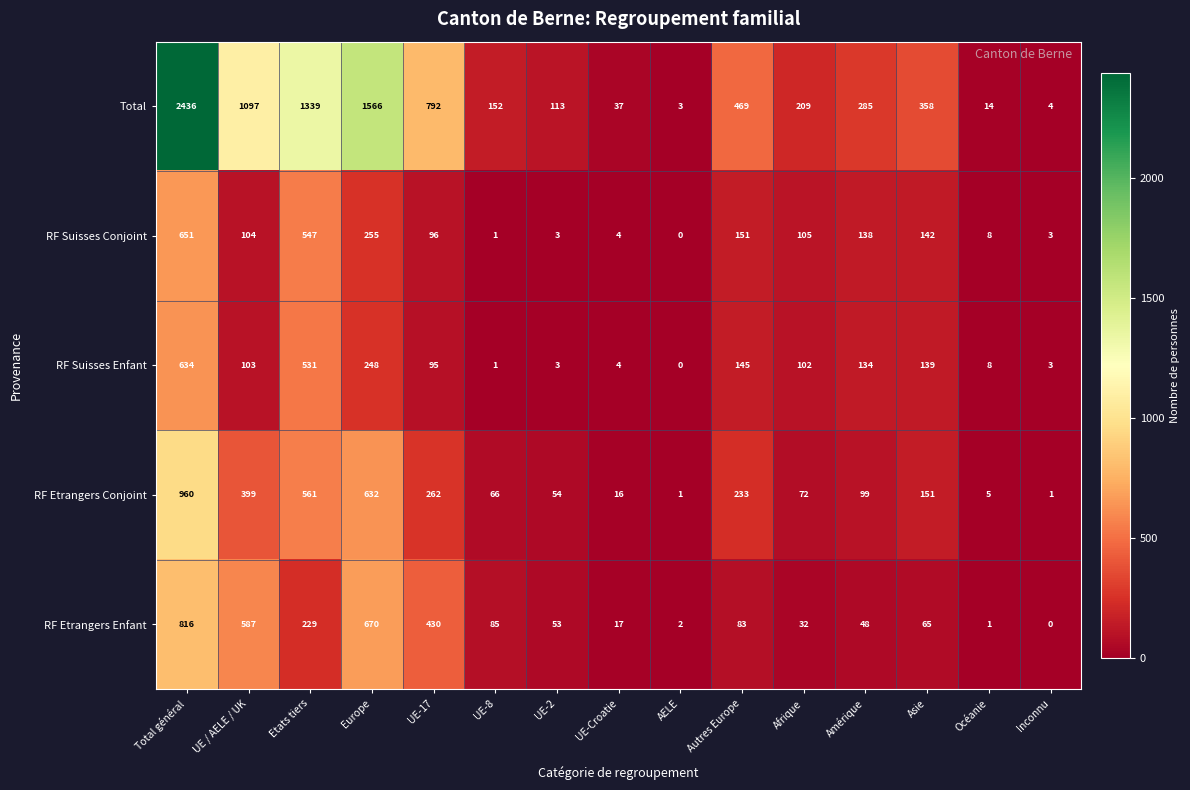

What is the difference between the RF Suisses Enfant values at Etats tiers and Inconnu?

528